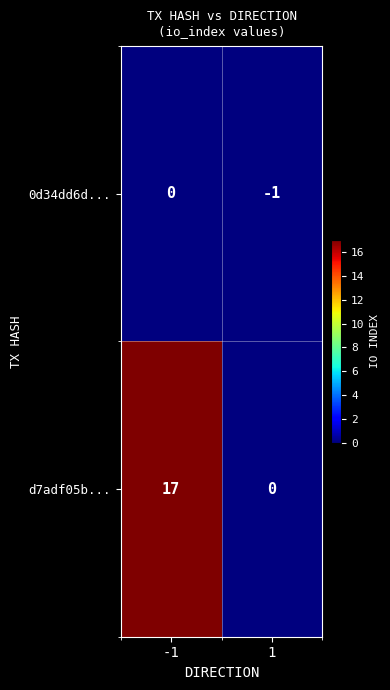

Which series has the largest total across all categories?

d7adf05b...